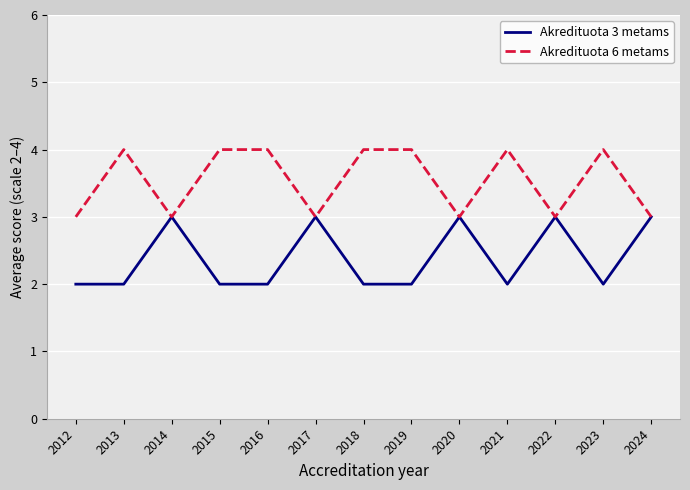

True or false: Akredituota 6 metams has a value of 4 at 2016.

True